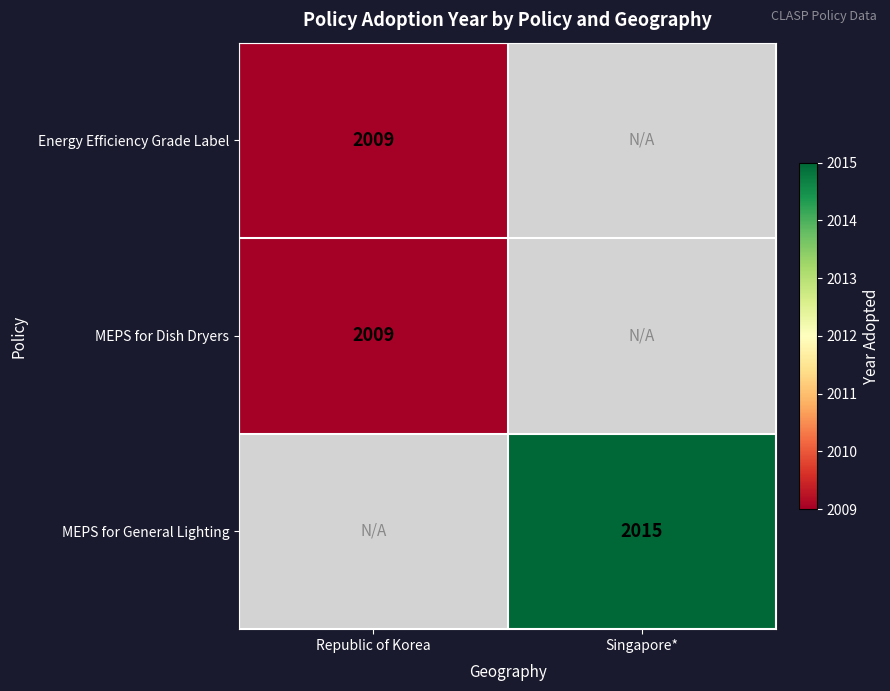

Is it true that MEPS for Dish Dryers equals 2009 at Republic of Korea?

True